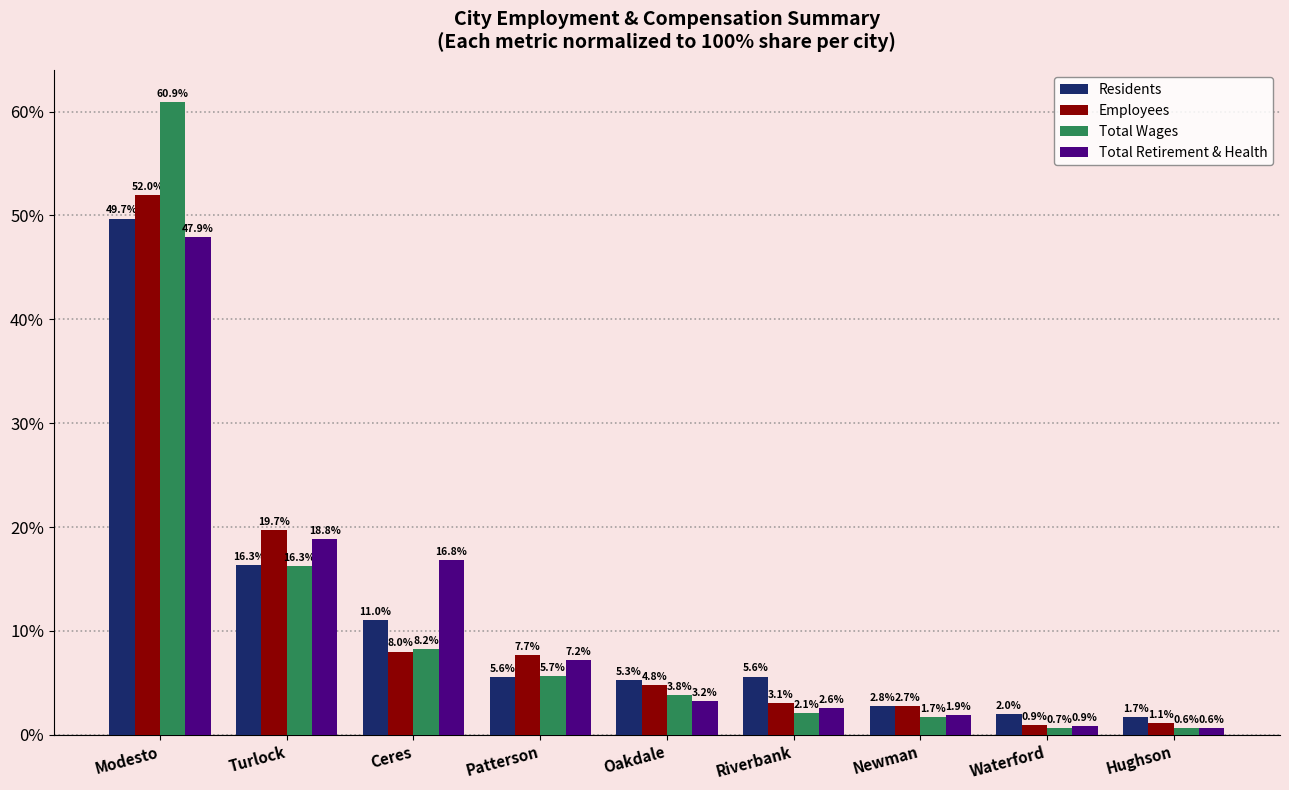

Rank the series at Riverbank from highest to lowest value.

Residents, Employees, Total Retirement & Health, Total Wages